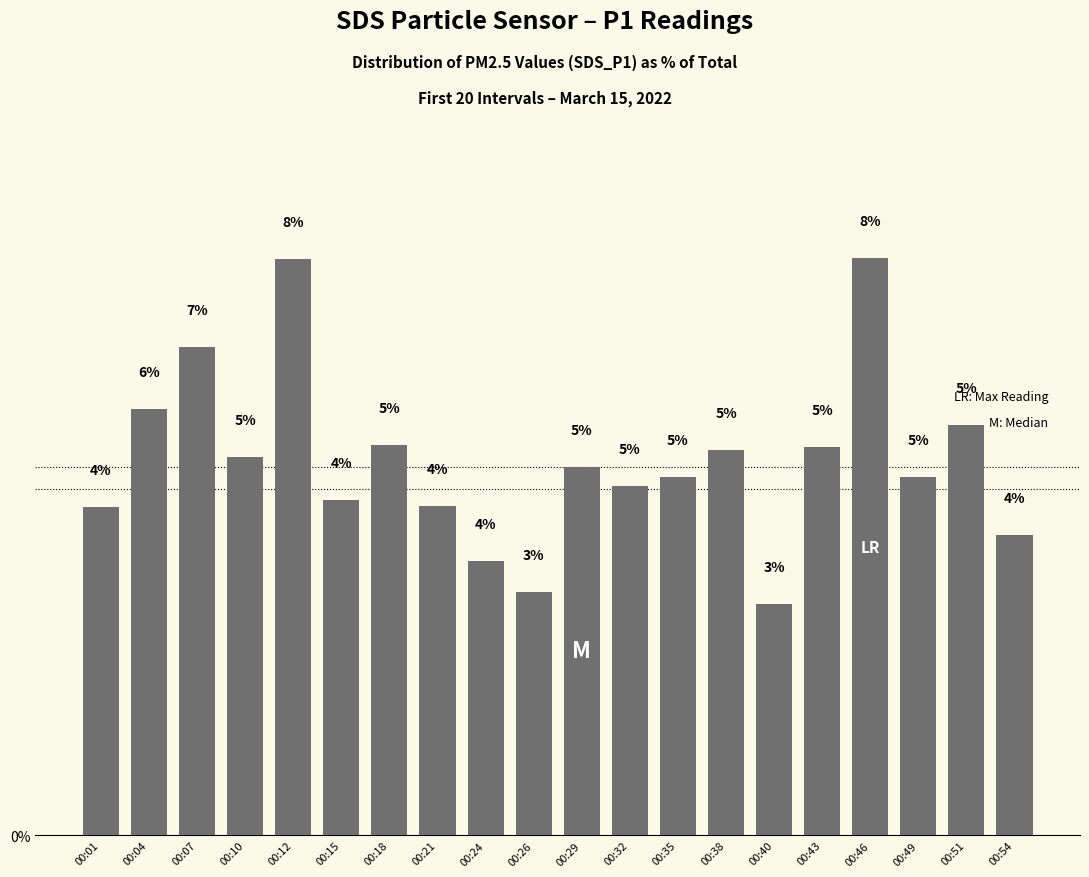

How many bars are there in total?

20